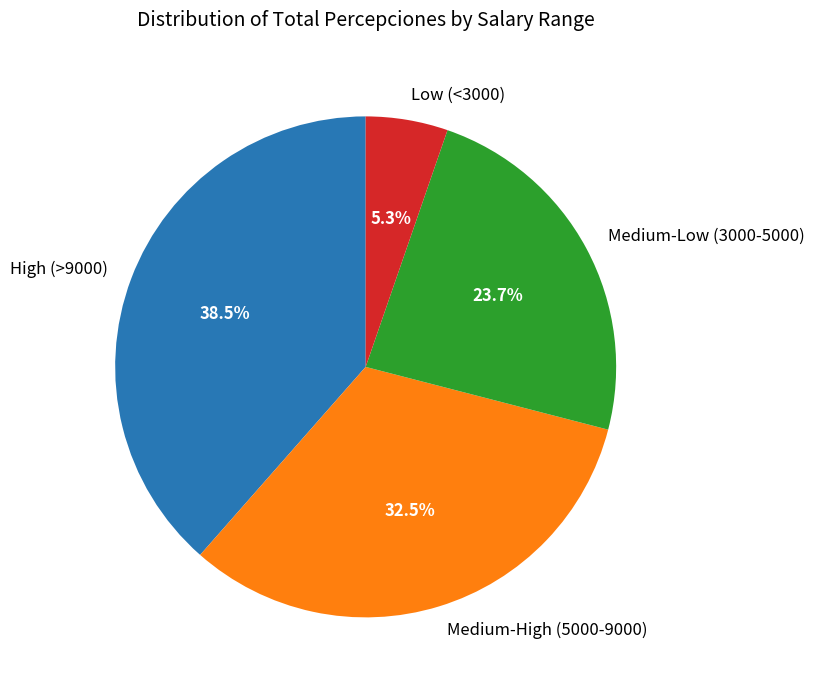

To the nearest percent, what is the average slice percentage?

25%